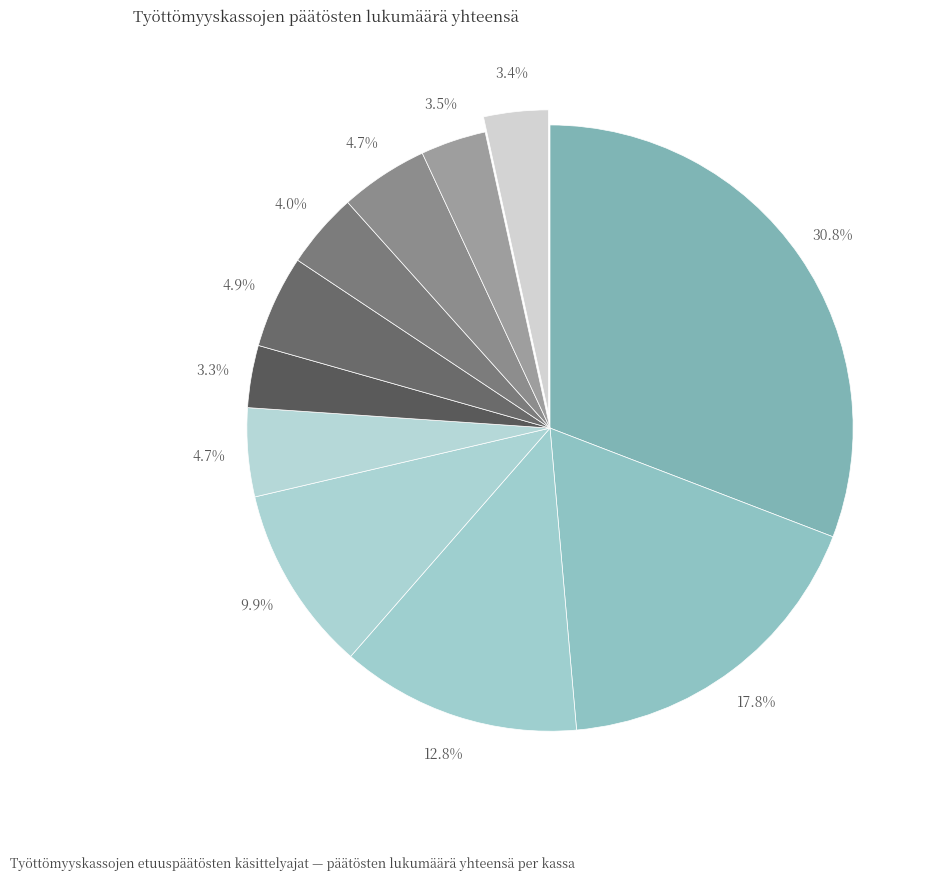

How many segments does this pie chart have?

11